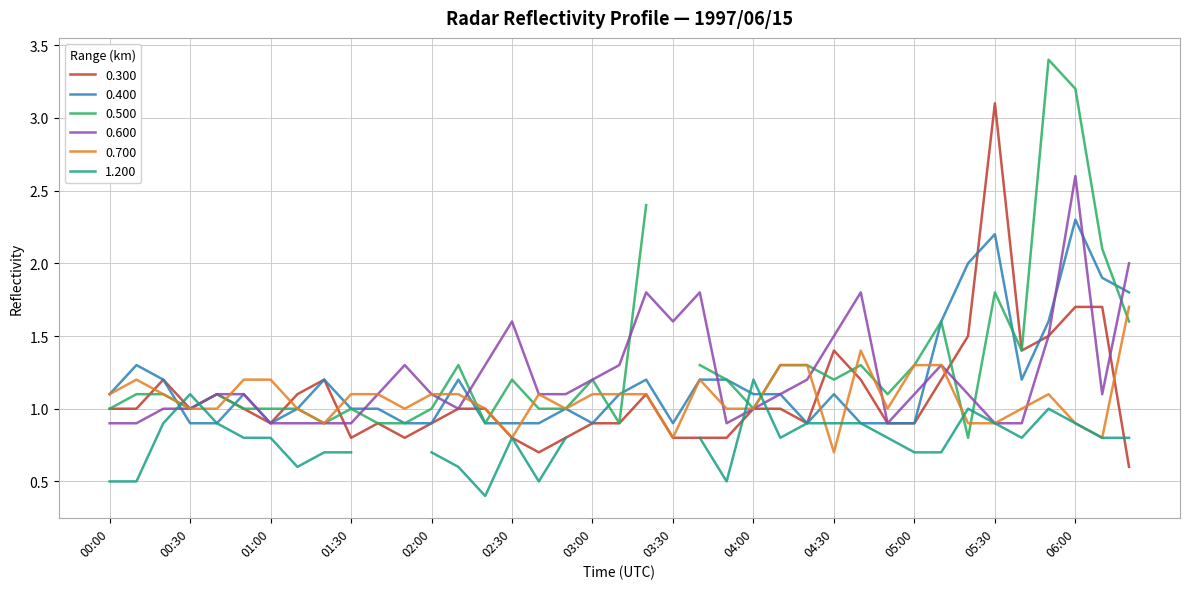

The value of 0.300 at 02:10 is 1.5. True or false?

False